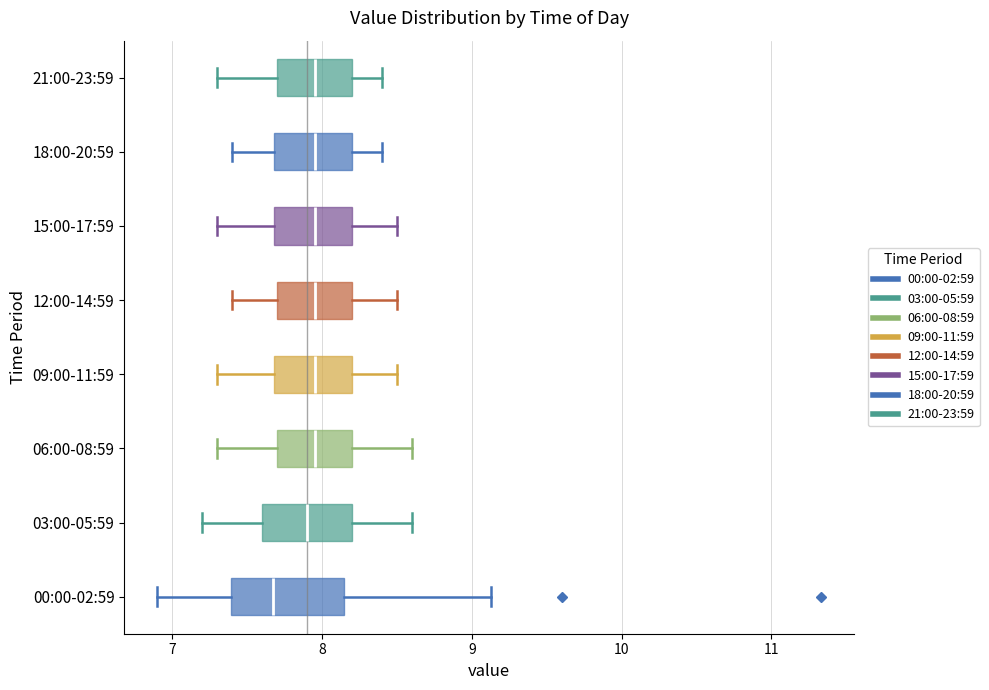

Reading bottom to top, transcribe this box plot: for each box, give where its median line is, the range the box spans, and where its two whiskers end, as read against the x-axis. The values are not printed on the chart, so give them approximately, as read against the axis.

00:00-02:59: median 7.7, box 7.4 to 8.1, whiskers 6.9 to 9.1
03:00-05:59: median 7.9, box 7.6 to 8.2, whiskers 7.2 to 8.6
06:00-08:59: median 8.0, box 7.7 to 8.2, whiskers 7.3 to 8.6
09:00-11:59: median 8.0, box 7.7 to 8.2, whiskers 7.3 to 8.5
12:00-14:59: median 8.0, box 7.7 to 8.2, whiskers 7.4 to 8.5
15:00-17:59: median 8.0, box 7.7 to 8.2, whiskers 7.3 to 8.5
18:00-20:59: median 8.0, box 7.7 to 8.2, whiskers 7.4 to 8.4
21:00-23:59: median 8.0, box 7.7 to 8.2, whiskers 7.3 to 8.4